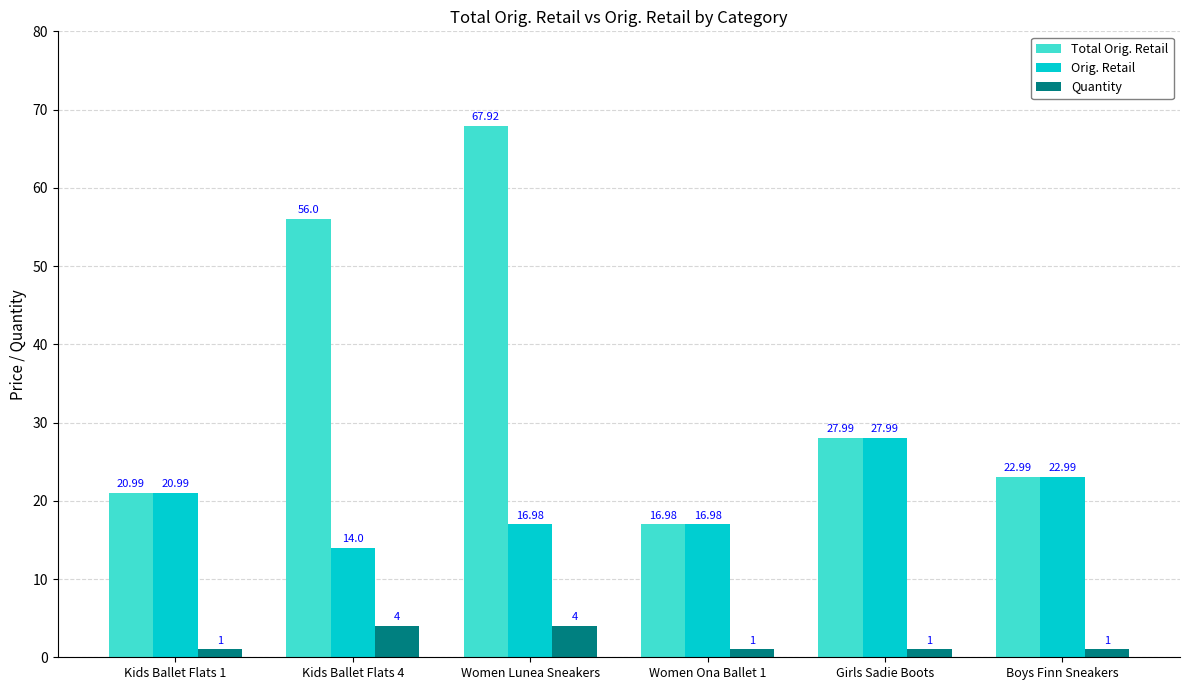

How many values in the Orig. Retail series exceed 20?

3